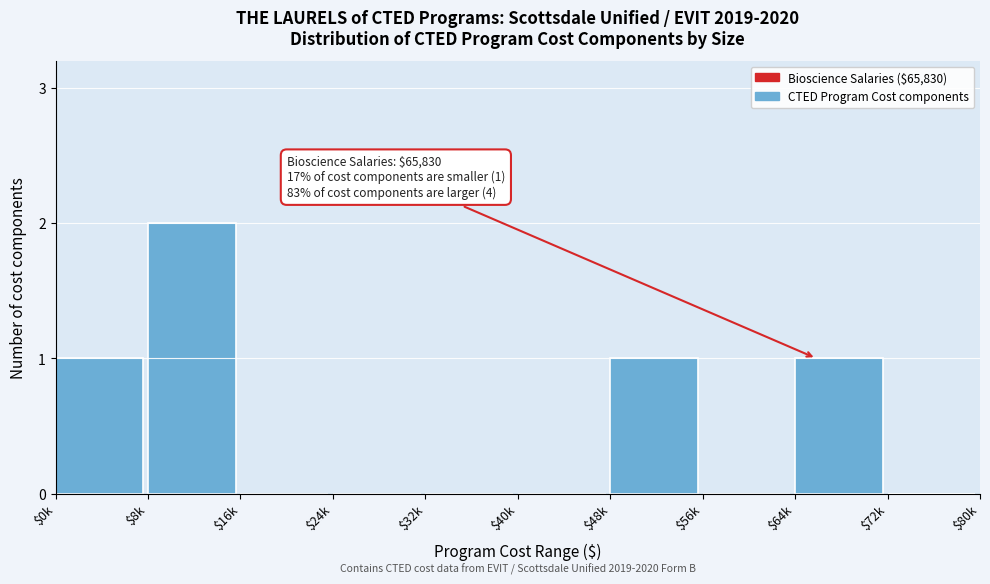

The chart shows a value of 1 at $32k. True or false?

False